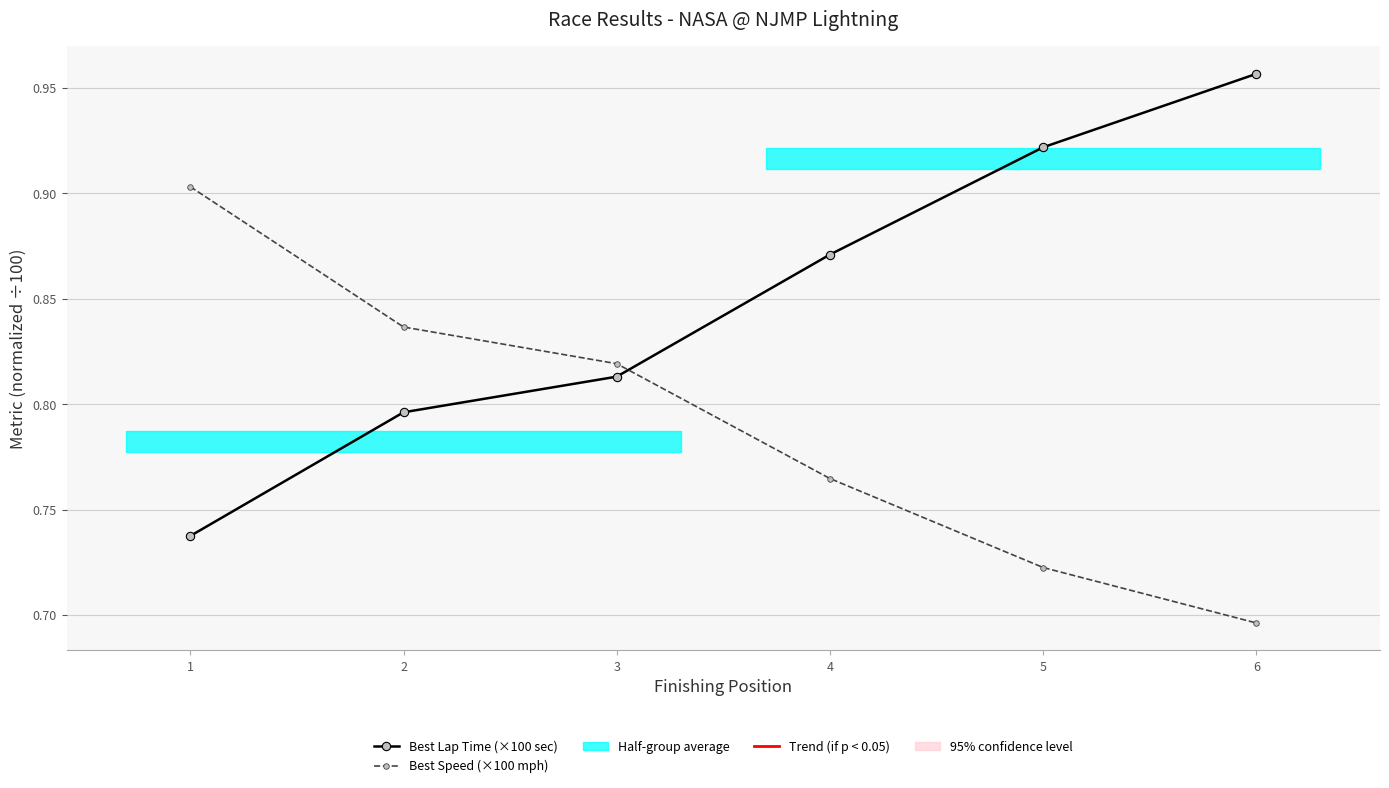

Is the value of Best Speed (×100 mph) at 2 greater than the value of Best Lap Time (×100 sec) at 5?

No